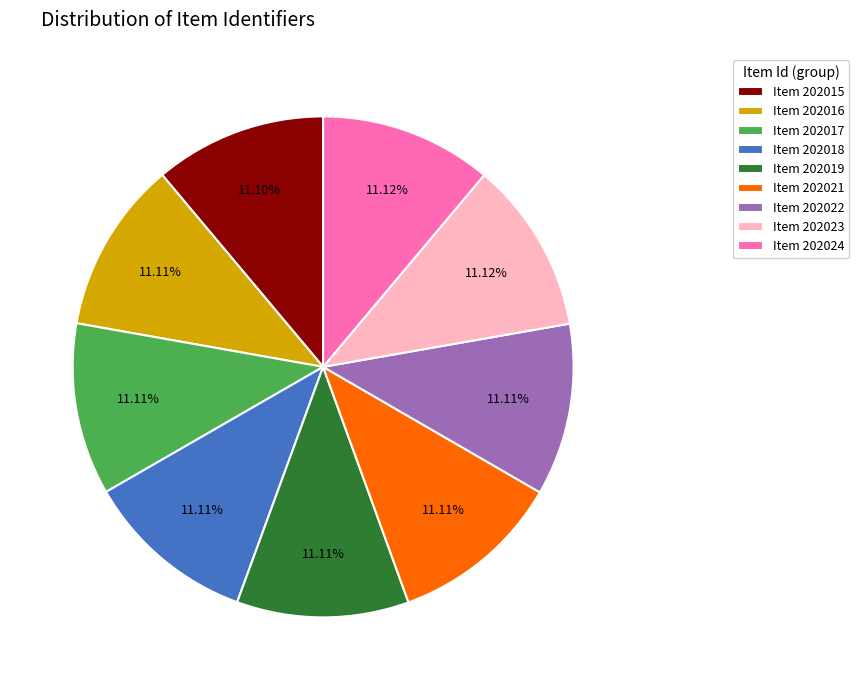

Approximately how many times larger is the value at Item 202019 compared to Item 202024?

1.0